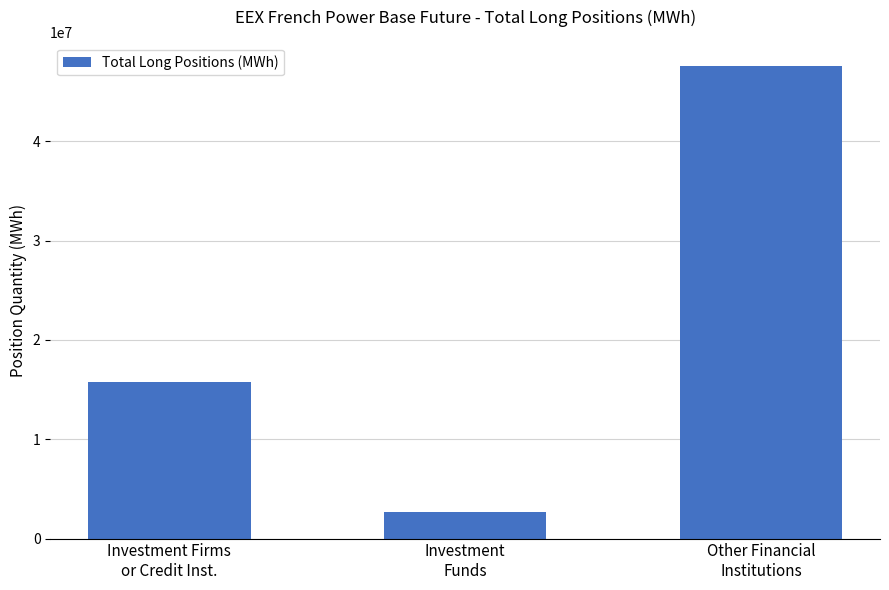

How many bars are there in total?

3